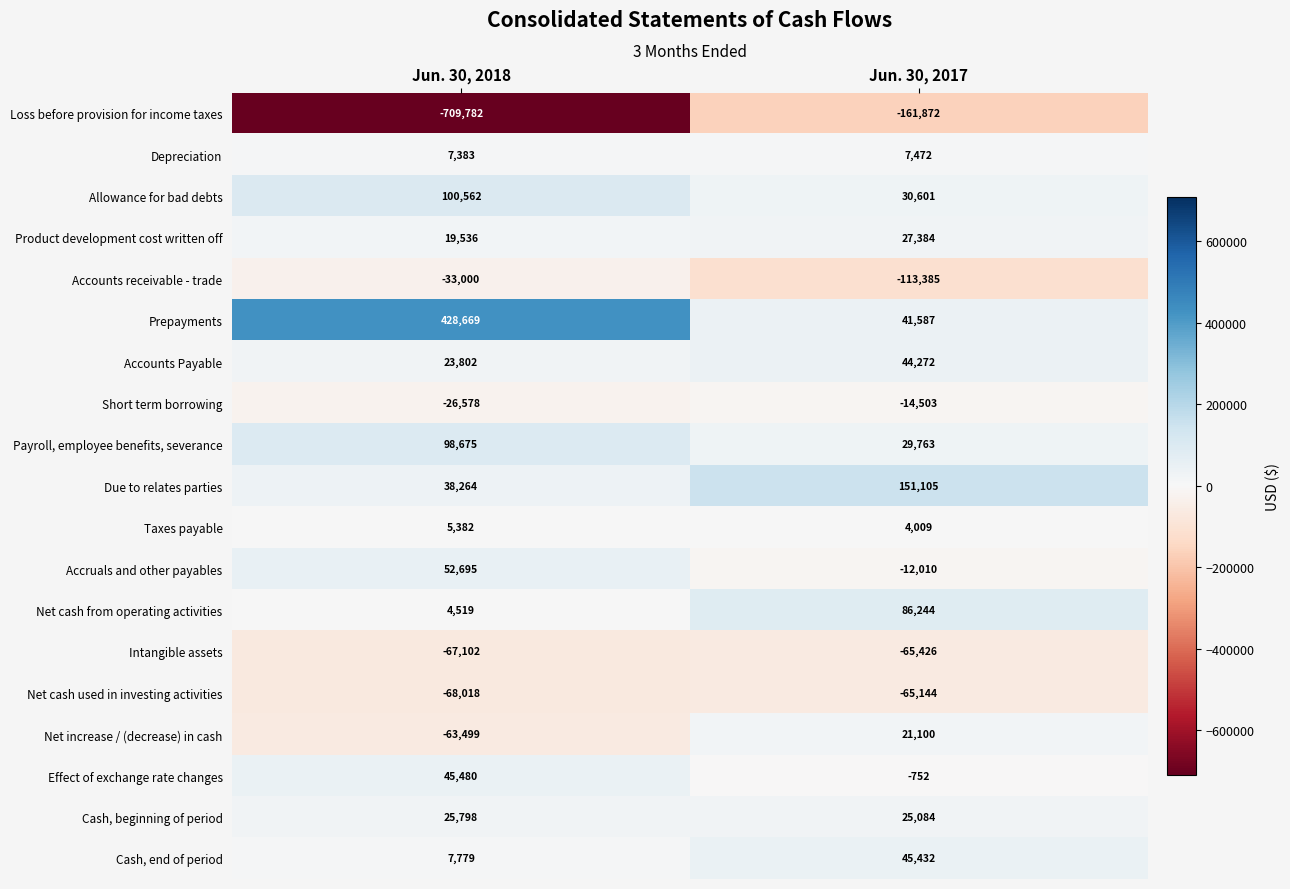

At which category is the sum across all series the highest?

Jun. 30, 2017